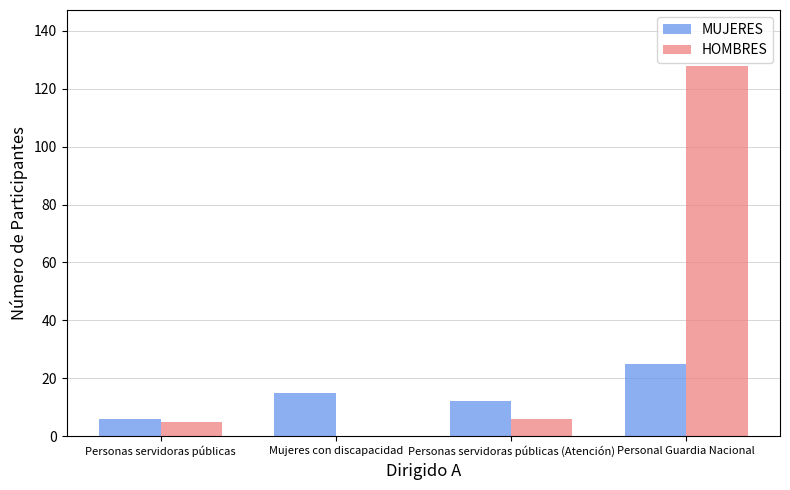

At which category is the sum across all series the highest?

Personal Guardia Nacional